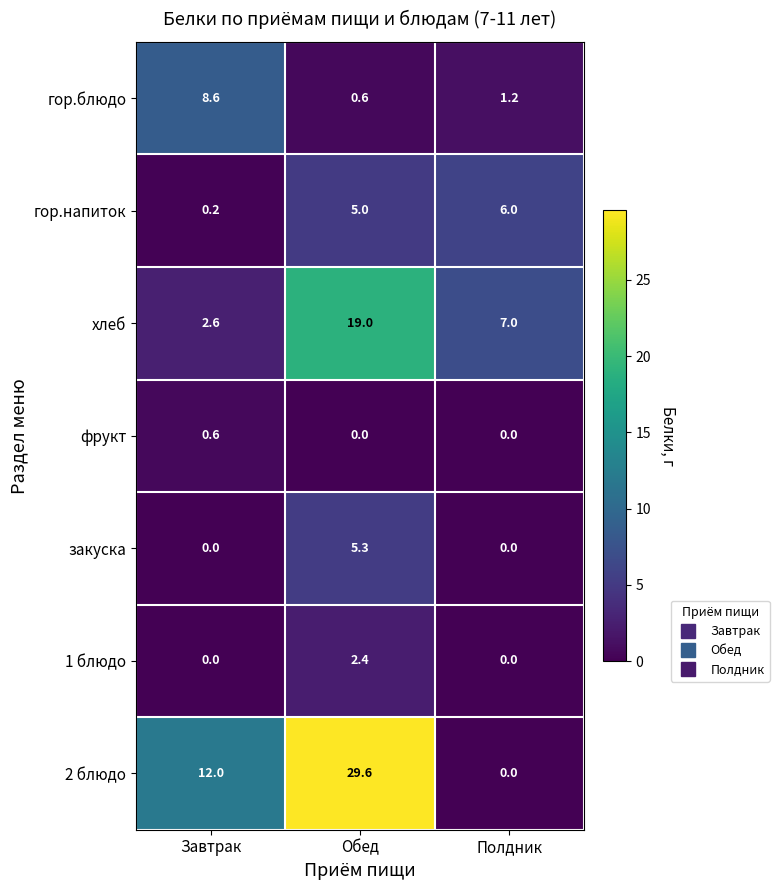

Where is гор.напиток nearest to the value 3?

Обед